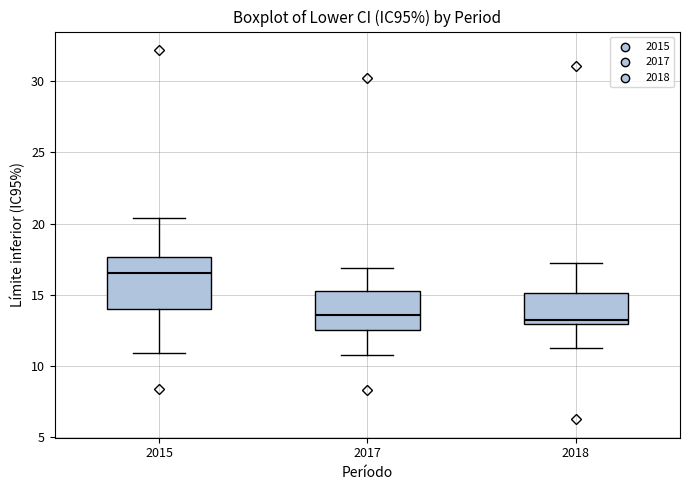

Comparing the boxes themselves (not the whiskers), which one is the tallest?

2015